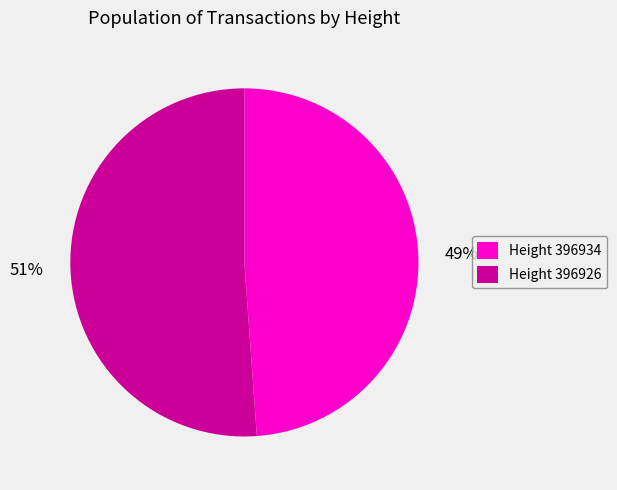

Rank the categories by value from lowest to highest.

Height 396934, Height 396926